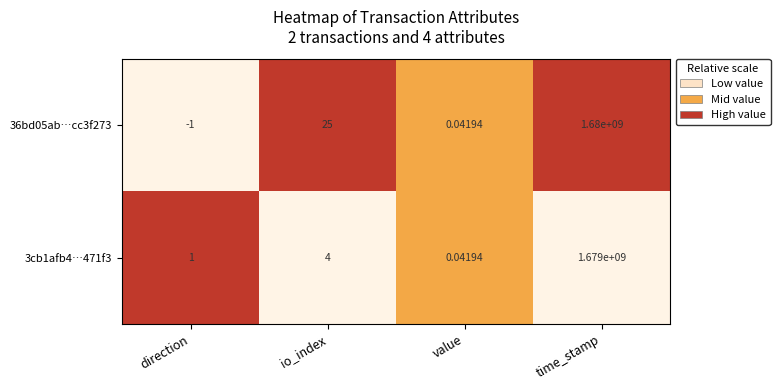

Is the value of 36bd05ab…cc3f273 at direction greater than the value of 3cb1afb4…471f3 at value?

No